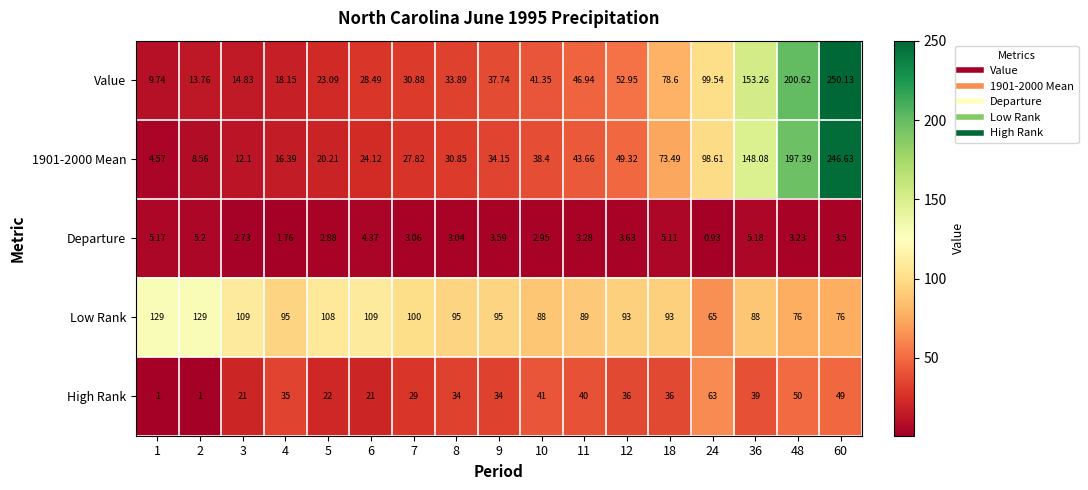

Which series has the largest total across all categories?

Low Rank